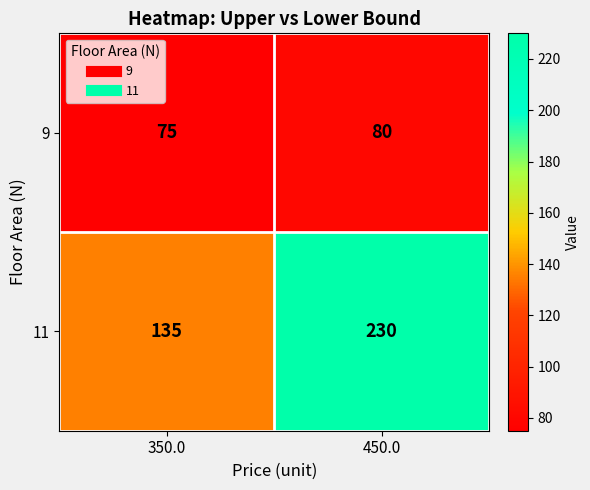

True or false: 9 has a value of 75 at 350.0.

True